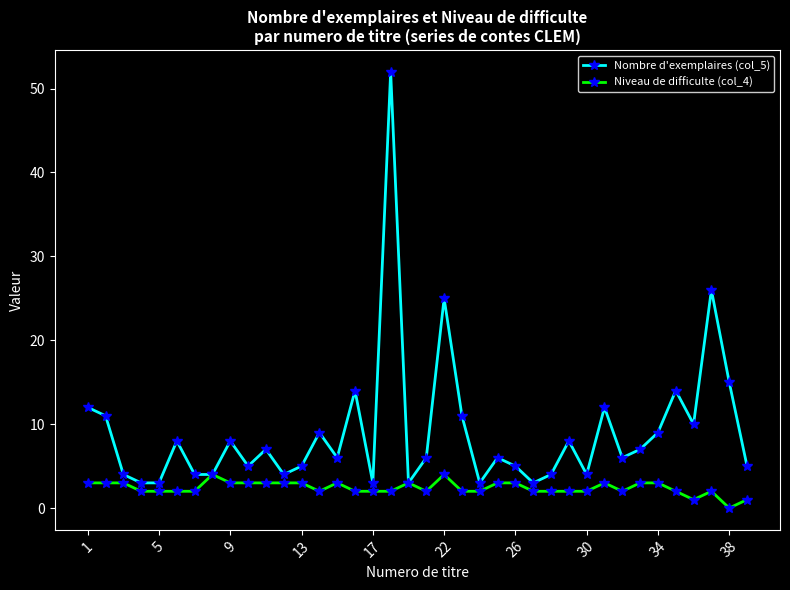

How many series are shown in this chart?

2